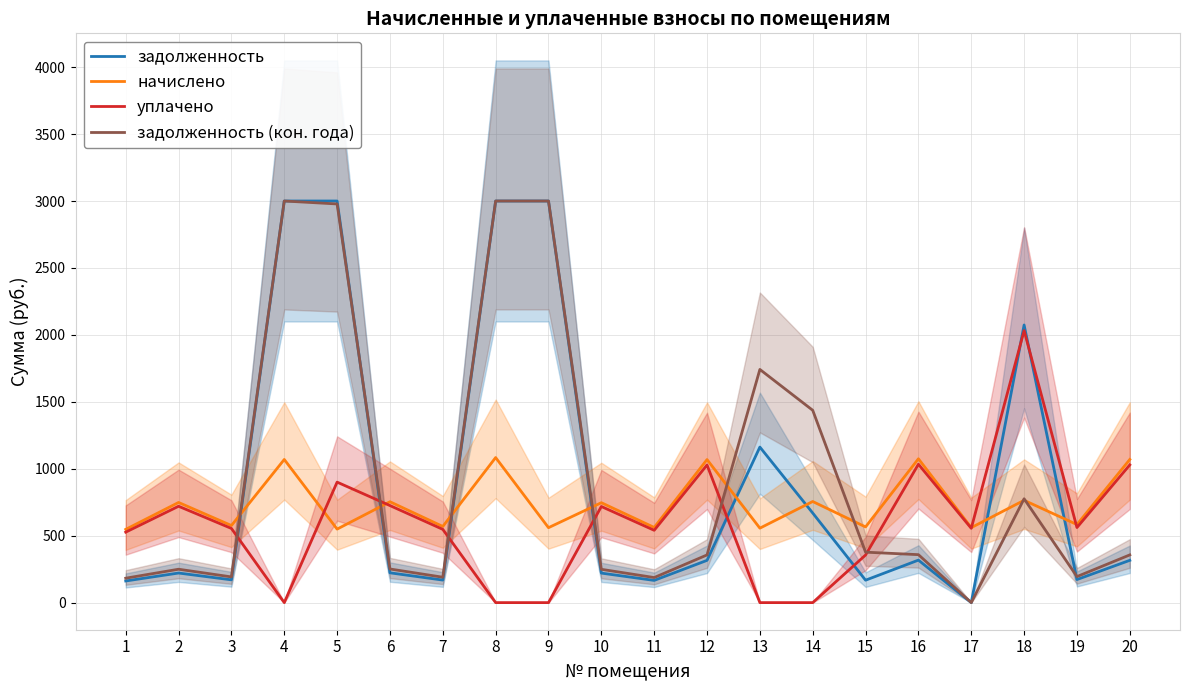

What is the total value across all series at 6?

1952.2